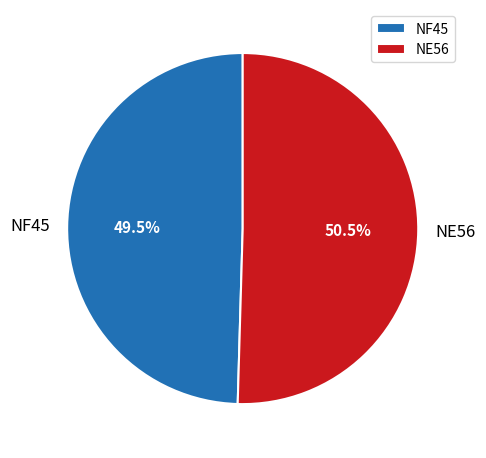

Is it true that NF45 is 37% of the pie?

False